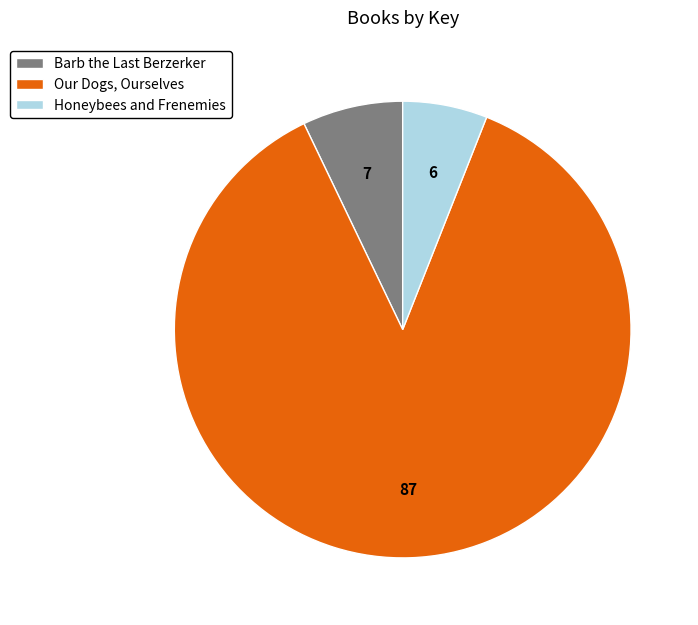

Which category has the smallest portion of the pie?

Honeybees and Frenemies